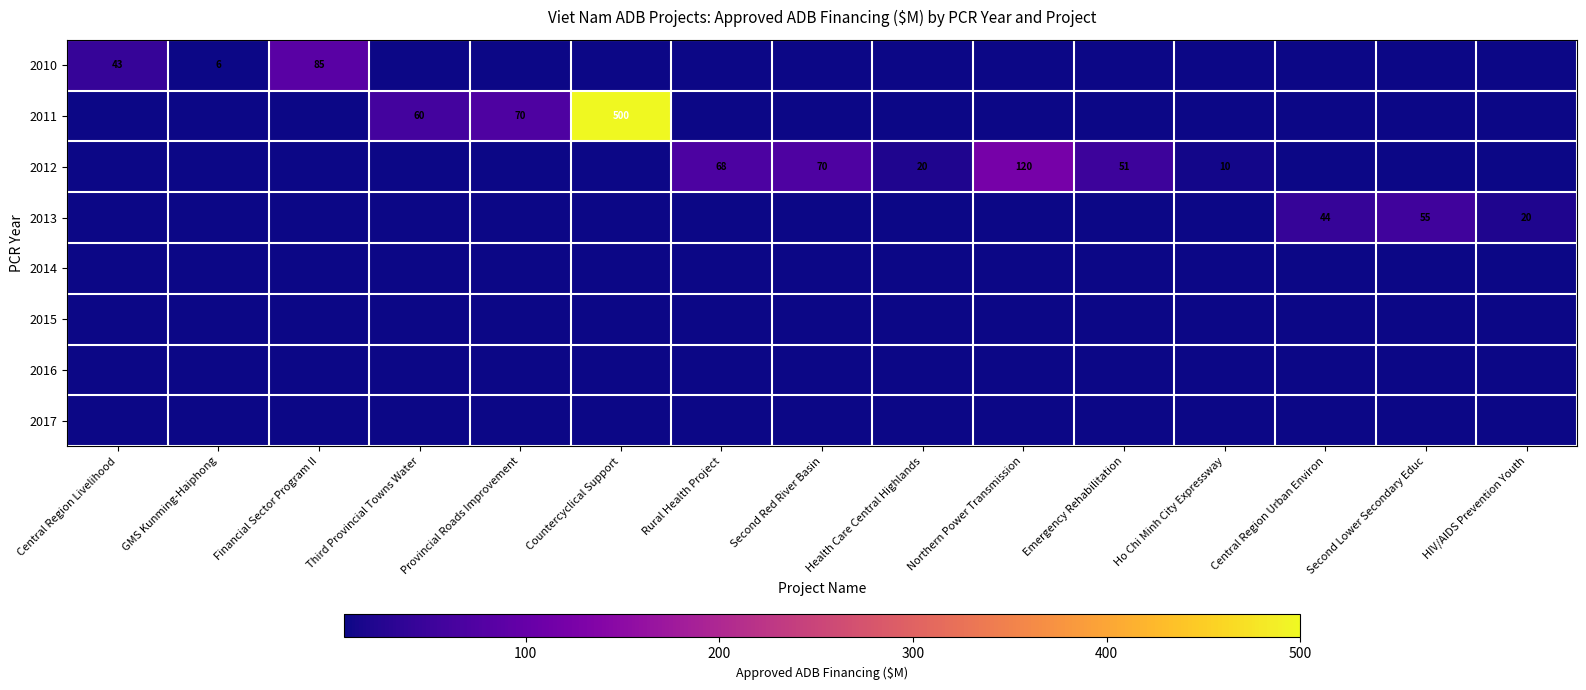

At Third Provincial Towns Water, list the series in order from largest to smallest.

2011, 2010, 2012, 2013, 2014, 2015, 2016, 2017